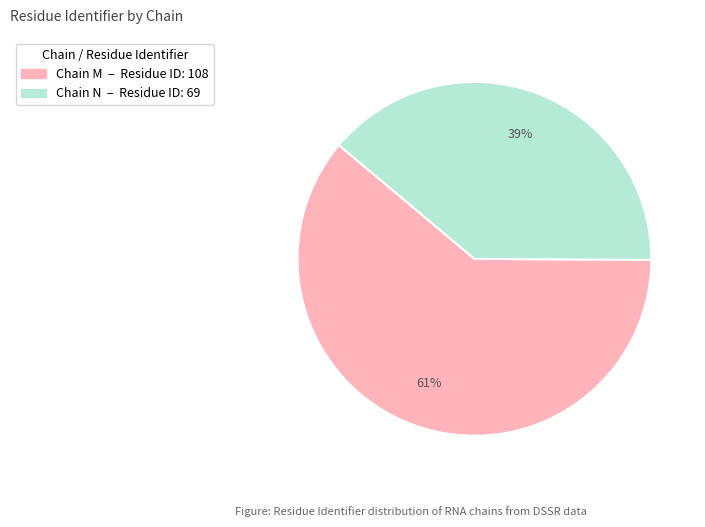

Does any single category account for the majority?

Yes